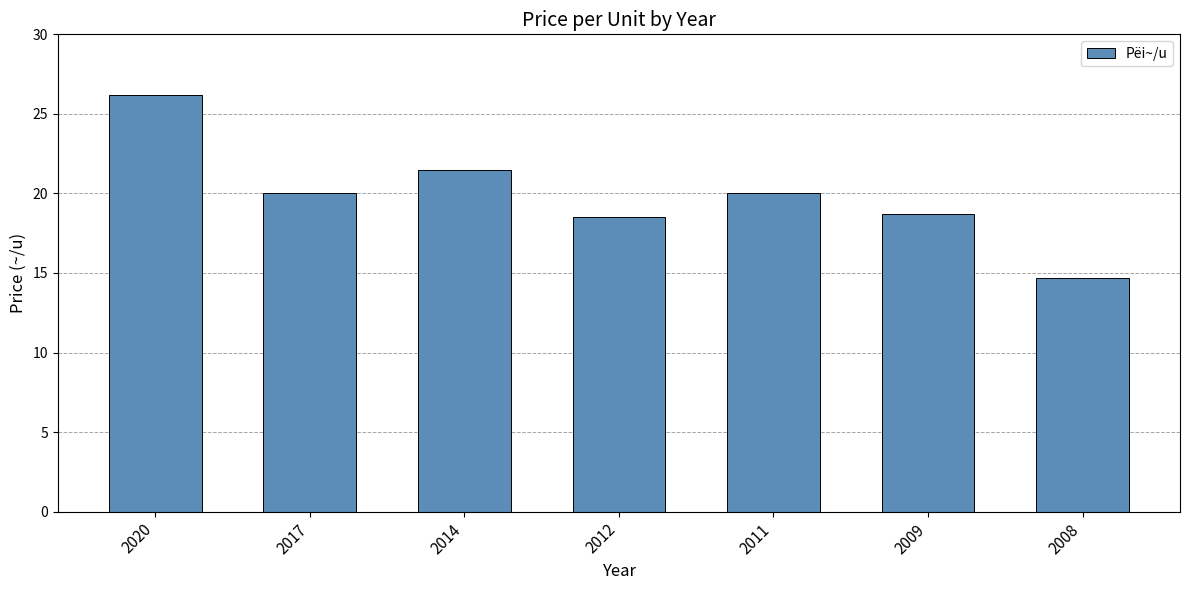

Is it true that the value at 2011 is 35.1?

False